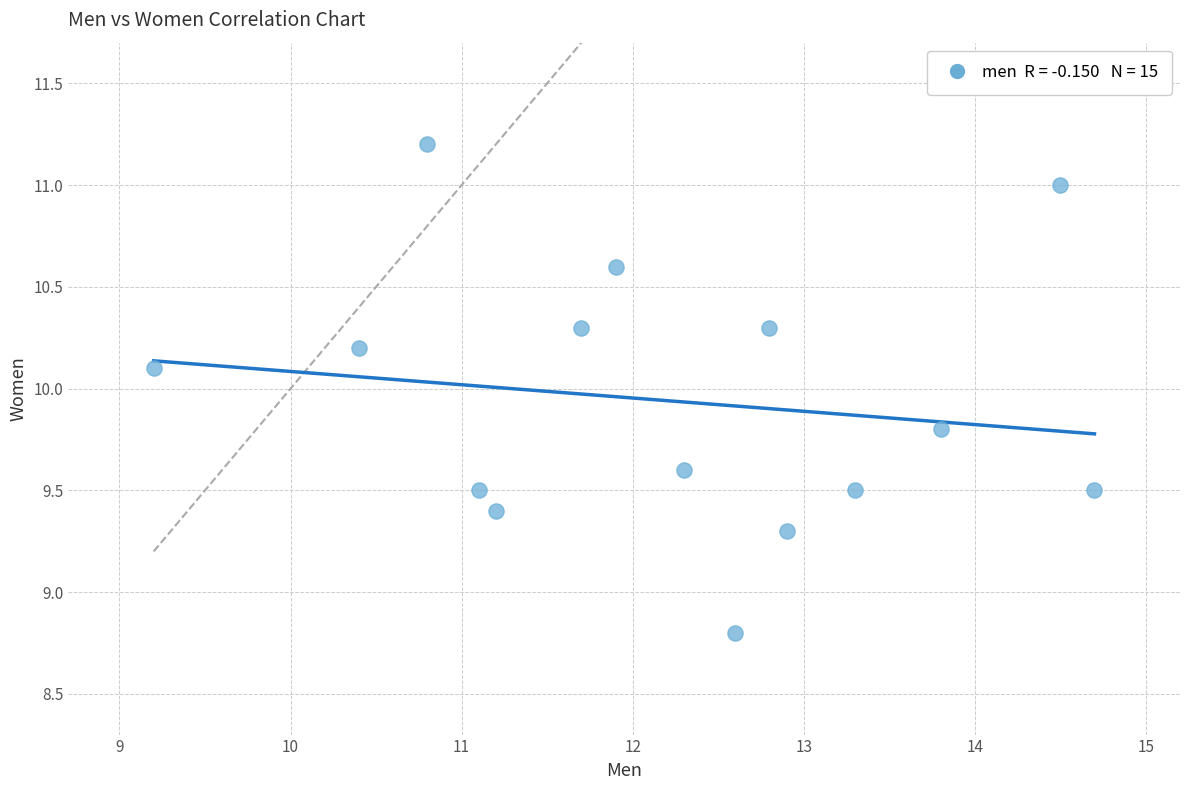

What Y value in the scatter plot is closest to 10?

10.1